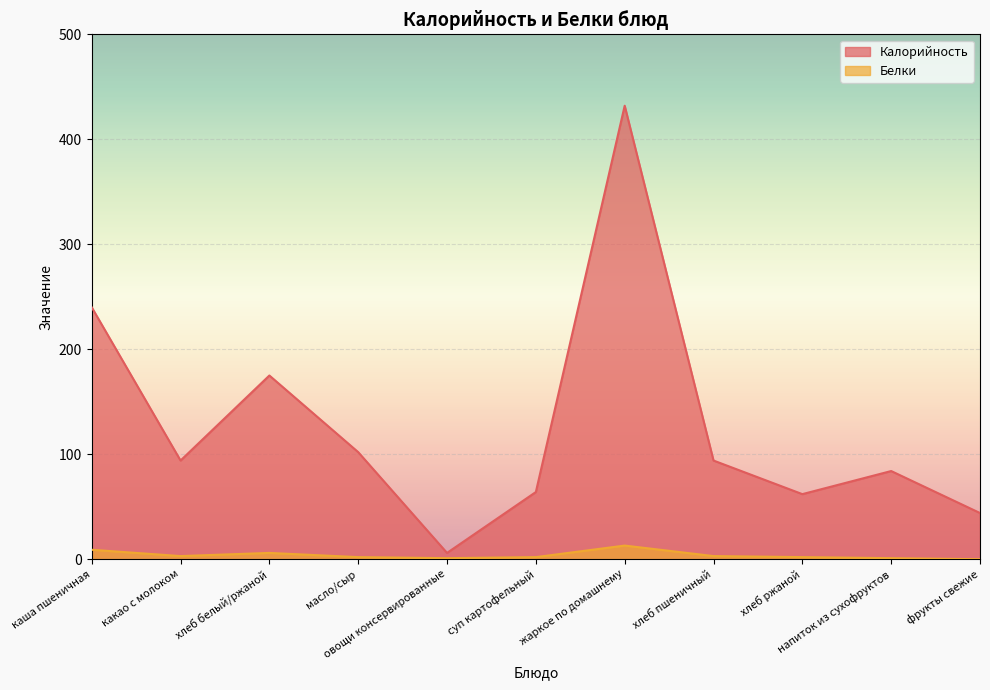

In Белки, how many points are lower than both neighbors (excluding endpoints)?

2